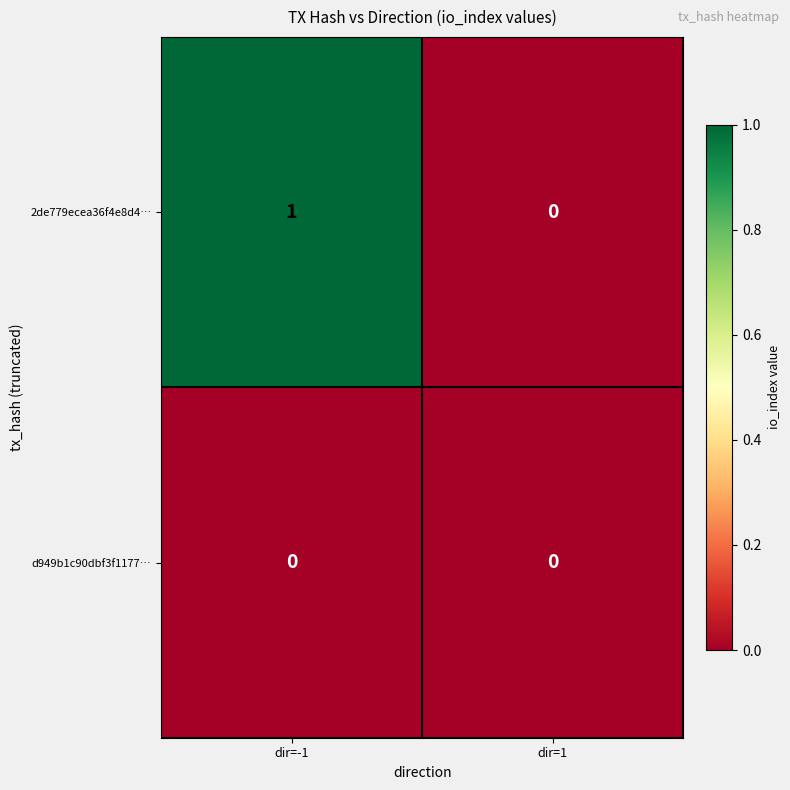

Which category has the highest value across all series?

dir=-1